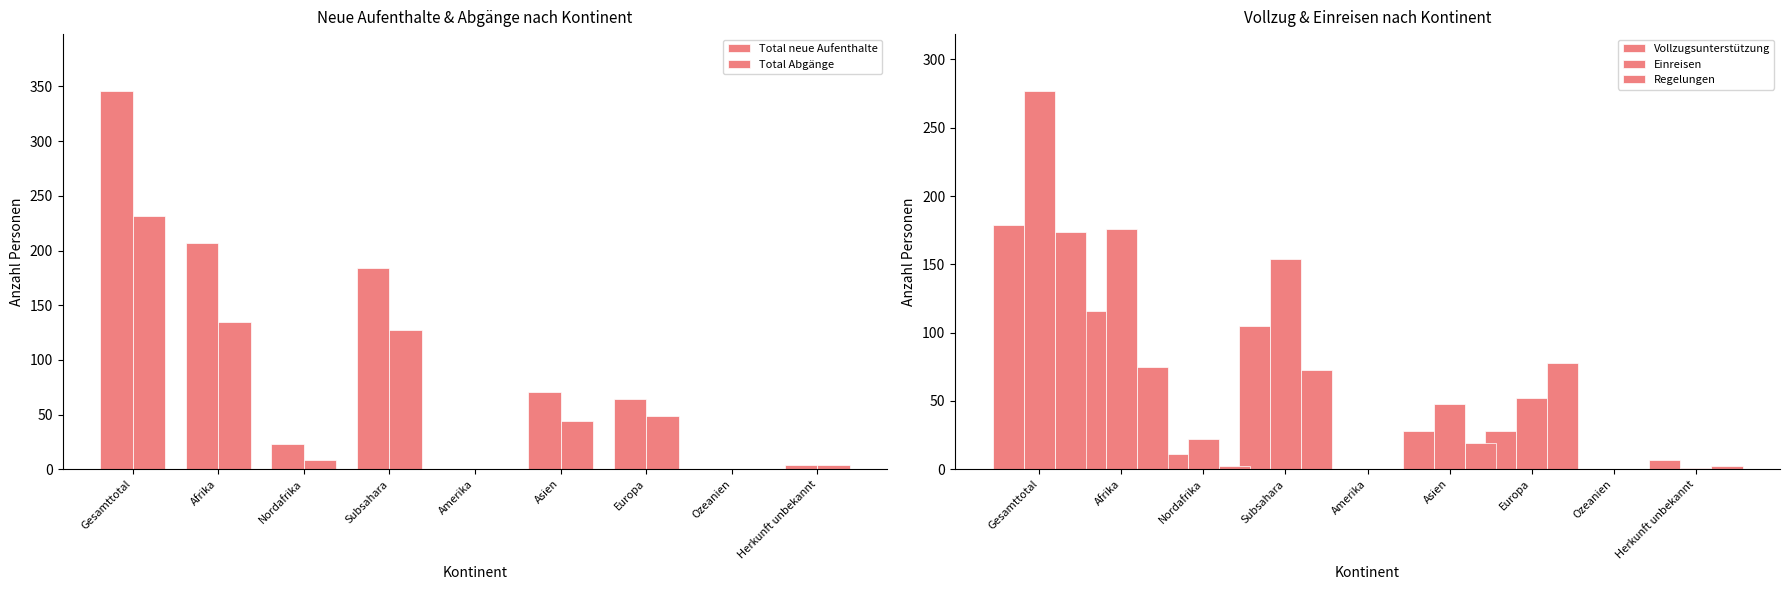

List the series in order of their peak value, lowest first.

Regelungen, Vollzugsunterstützung, Total Abgänge, Einreisen, Total neue Aufenthalte